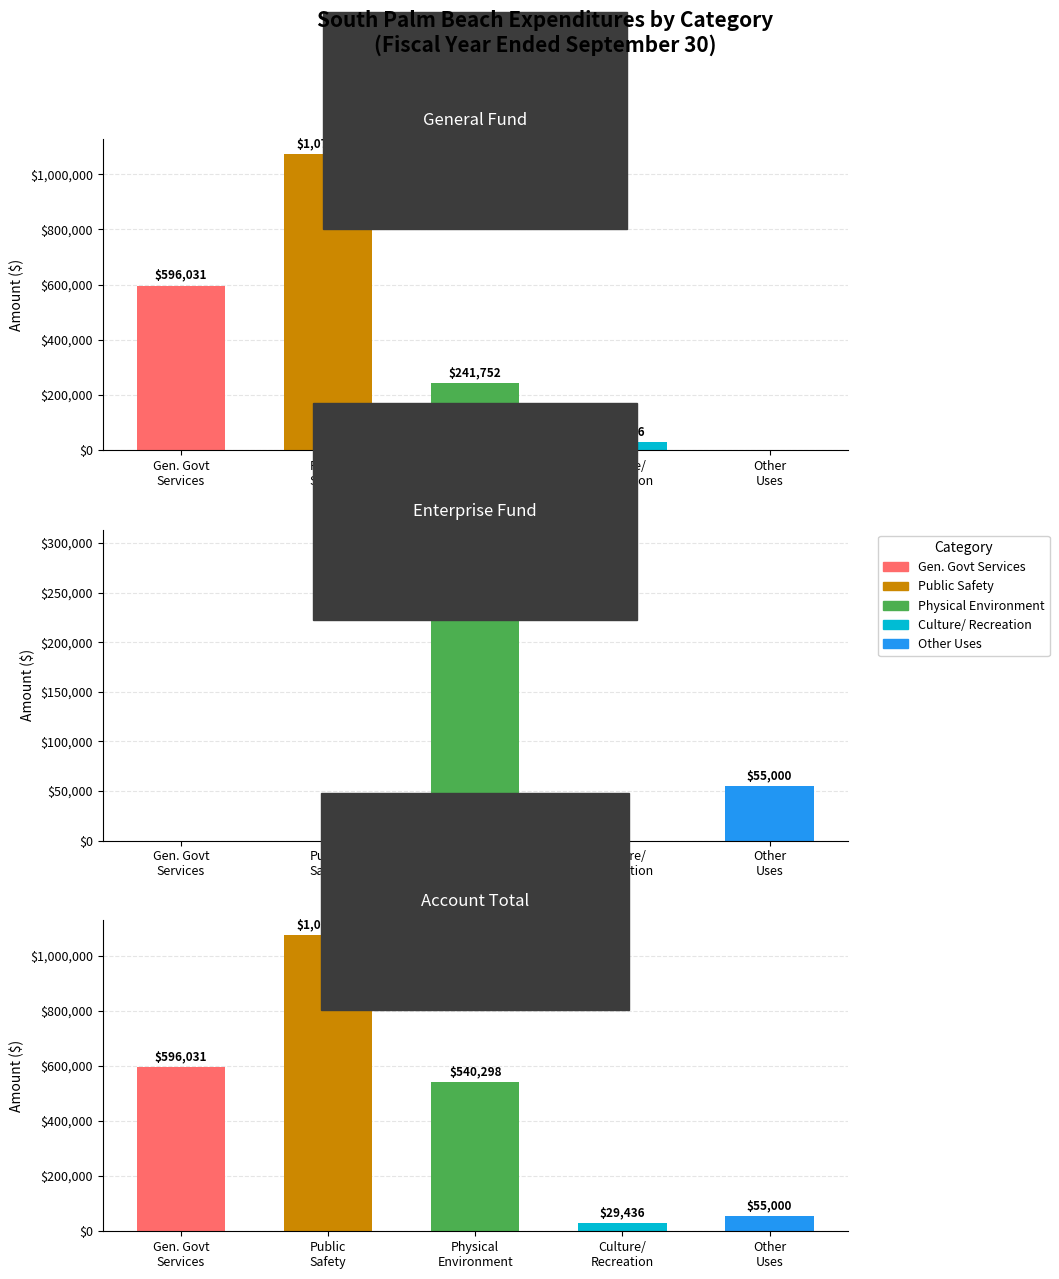

Reading left to right, extract all data points from this chart.

General Fund: Gen. Govt
Services=596031	Public
Safety=1074168	Physical
Environment=241752	Culture/
Recreation=29436	Other
Uses=0
Enterprise Fund: Gen. Govt
Services=0	Public
Safety=0	Physical
Environment=298546	Culture/
Recreation=0	Other
Uses=55000
Account Total: Gen. Govt
Services=596031	Public
Safety=1074168	Physical
Environment=540298	Culture/
Recreation=29436	Other
Uses=55000